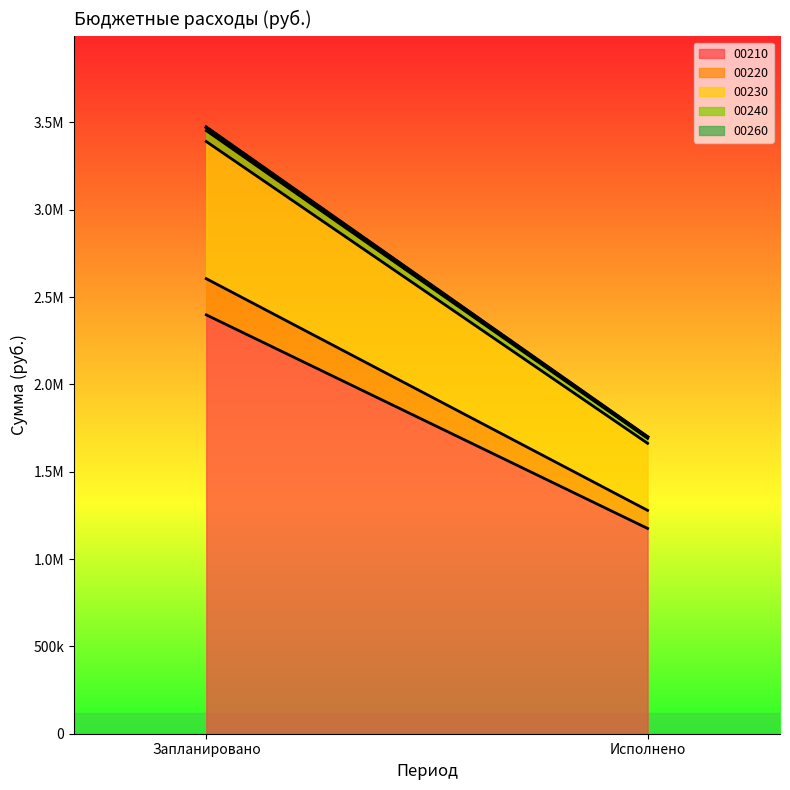

What is the difference between the highest and lowest values at Запланировано?

2379100.0